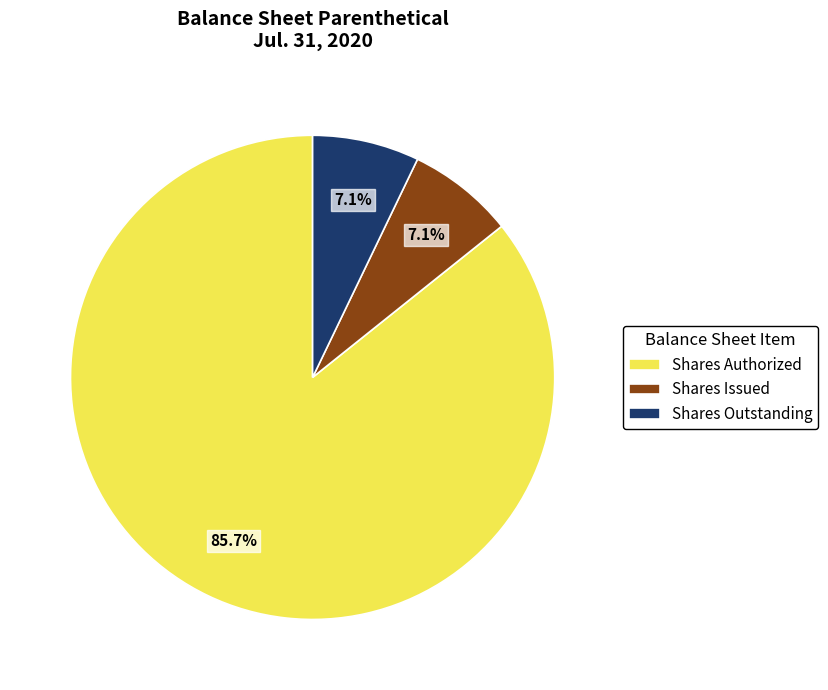

How many segments does this pie chart have?

3